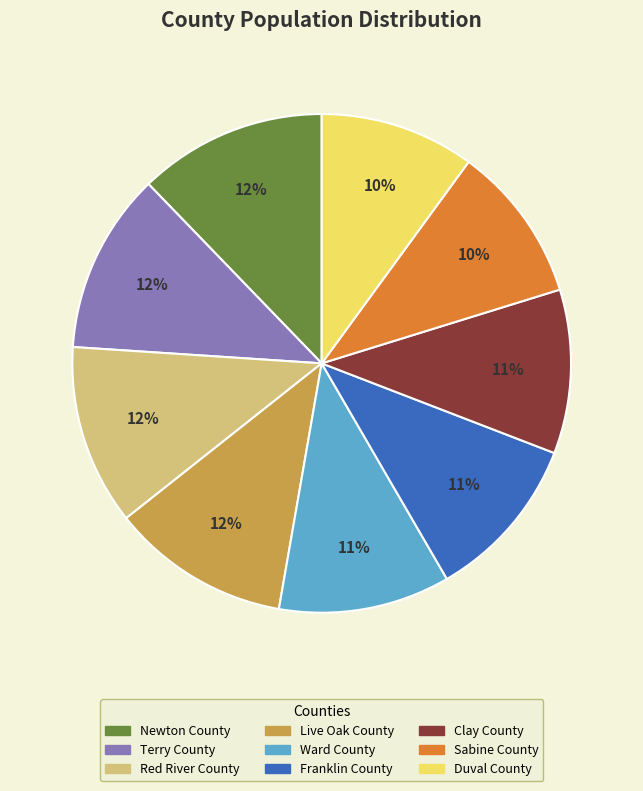

How much of the chart is everything except Duval County?

90.0%